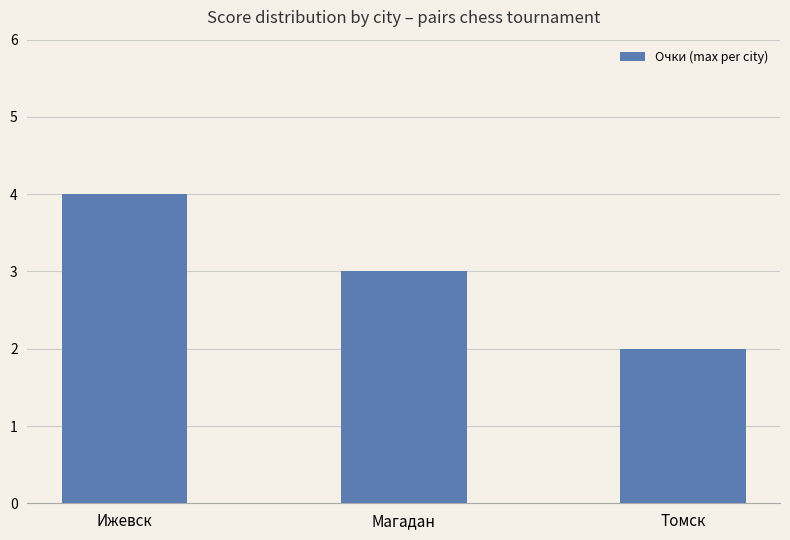

What is the minimum value shown in the chart?

2